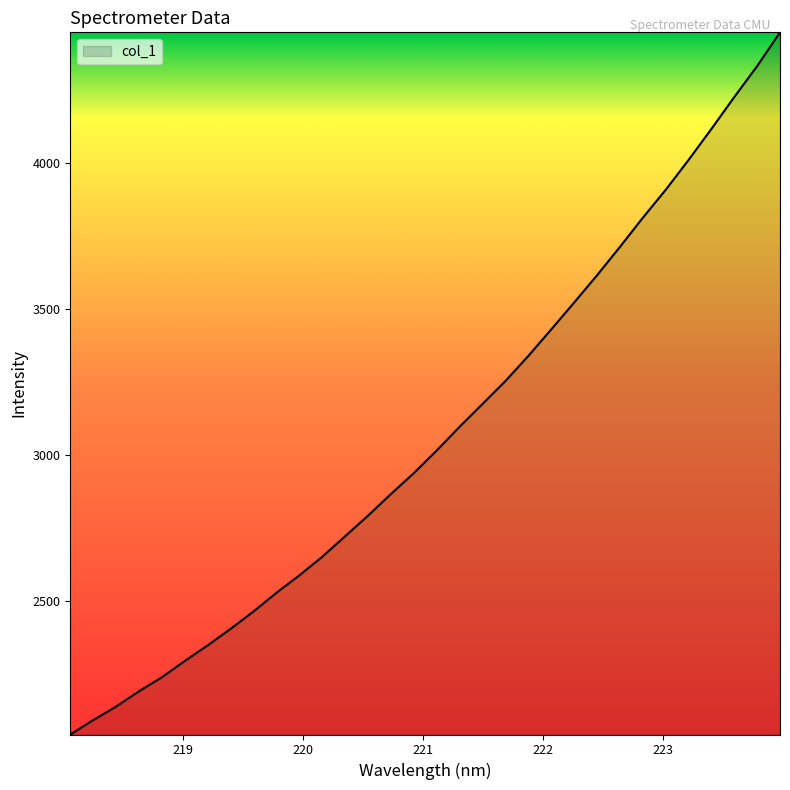

What is the maximum value shown in the chart?

4445.6